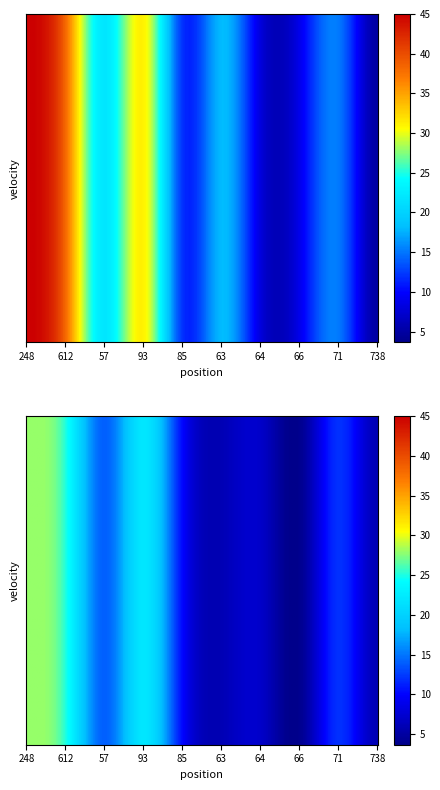

What is the difference between the maximum and minimum values in the 1 series?

40